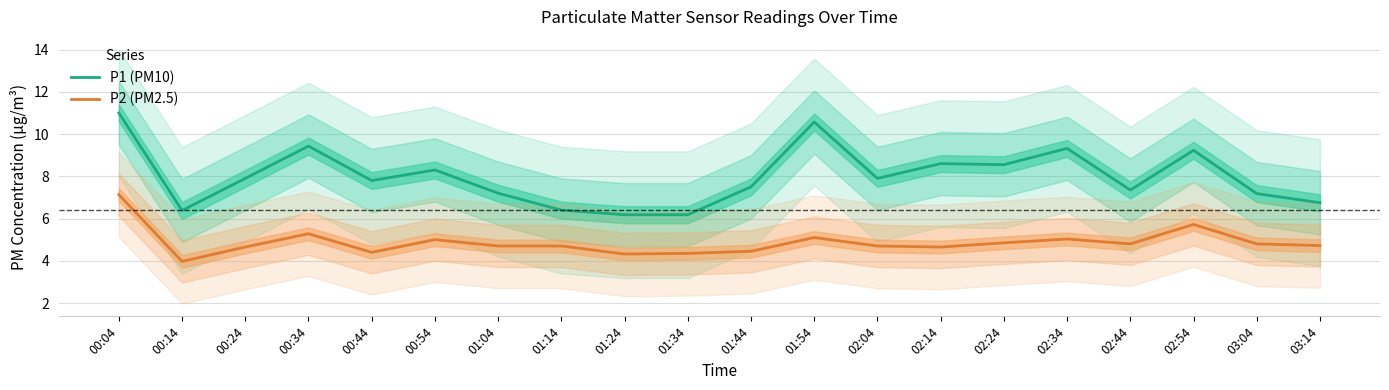

Reading left to right, what are all the values shown in this chart?

P1 (PM10): 11.0	6.4	7.9	9.4	7.8	8.3	7.2	6.4	6.2	6.2	7.5	10.6	7.9	8.6	8.6	9.3	7.3	9.2	7.2	6.8
P2 (PM2.5): 7.1	4.0	4.7	5.3	4.4	5.0	4.7	4.7	4.3	4.3	4.5	5.1	4.7	4.7	4.8	5.0	4.8	5.7	4.8	4.7